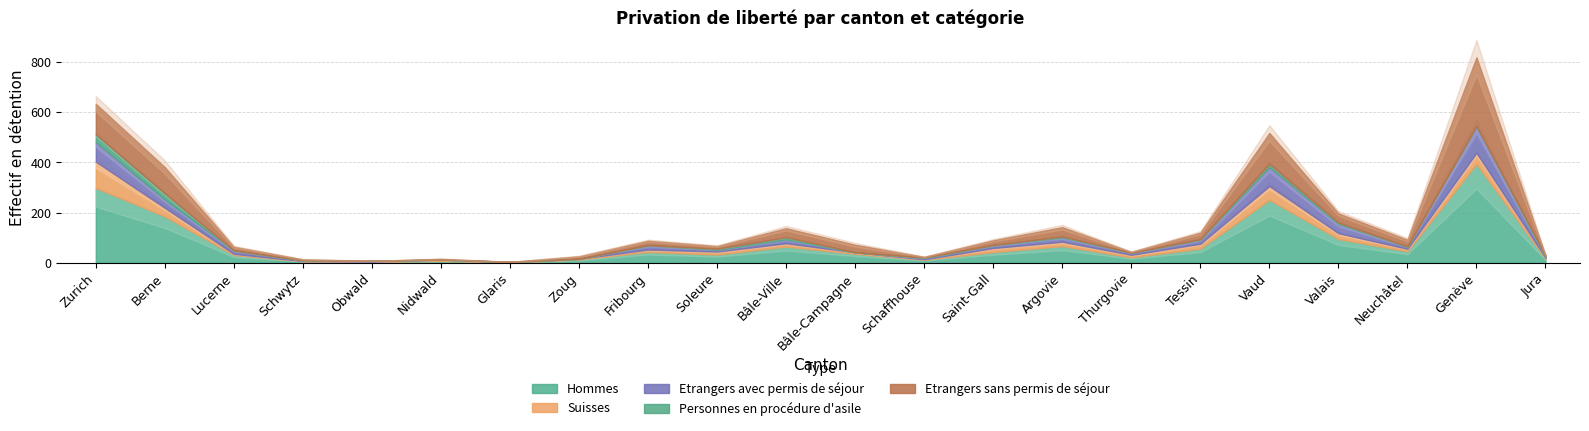

Where is the first local minimum for Hommes?

Obwald